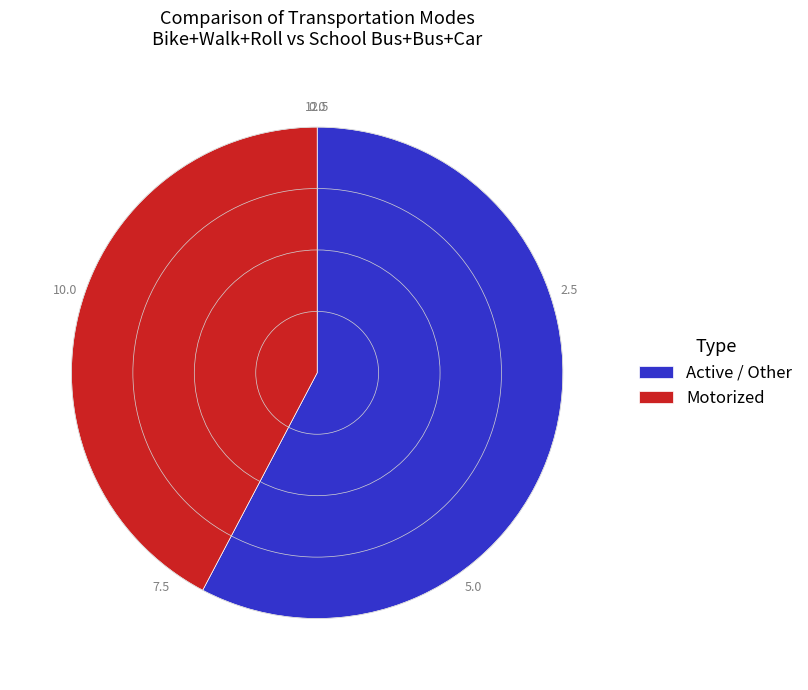

Which category has the smallest portion of the pie?

Motorized